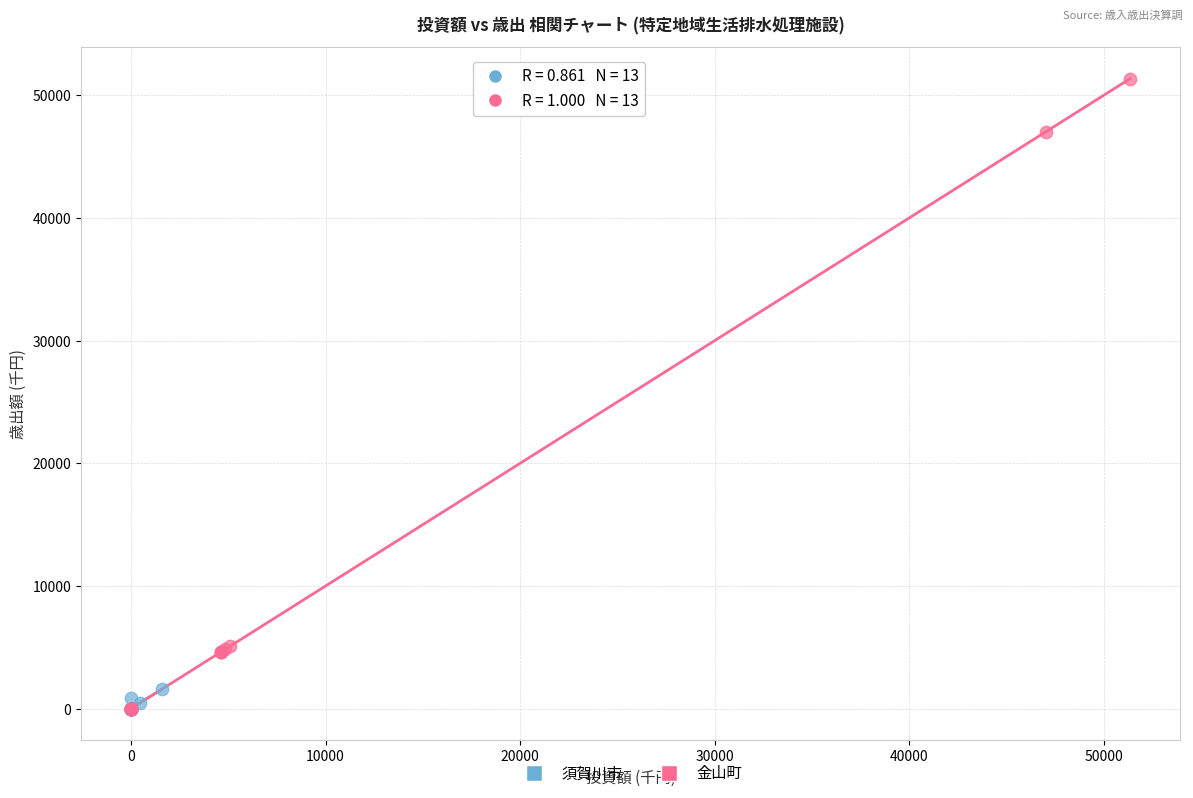

Which series reaches the maximum Y coordinate?

金山町